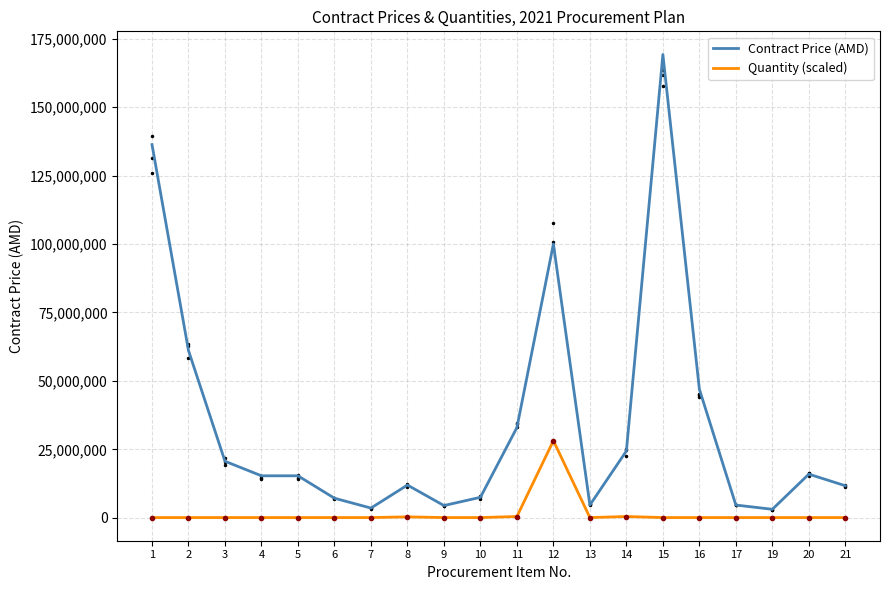

The value of Contract Price (AMD) at 4 is 6534480.2. True or false?

False